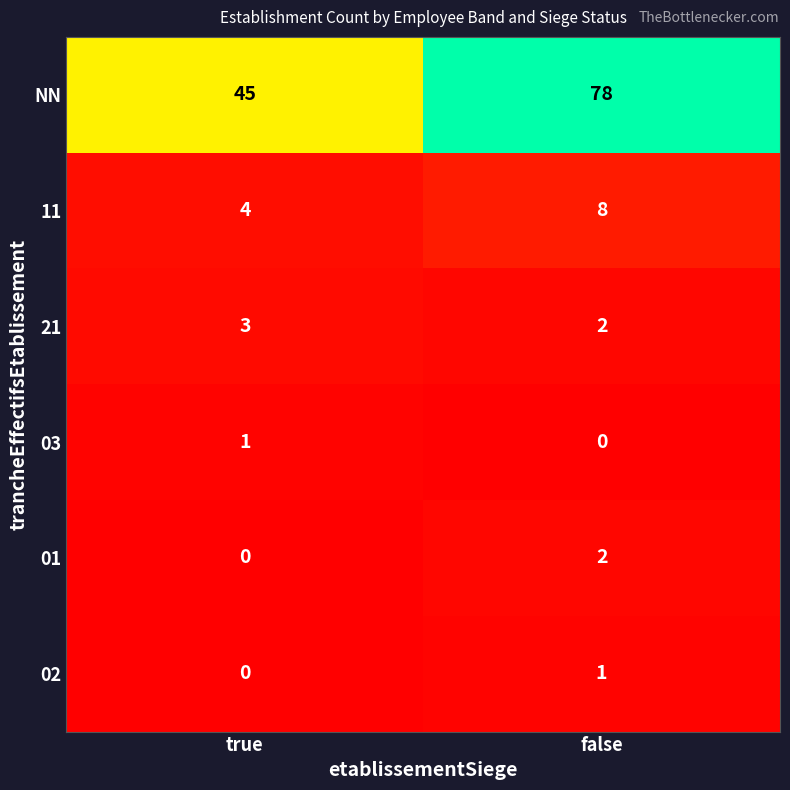

What is the lowest value of the 11 series?

4